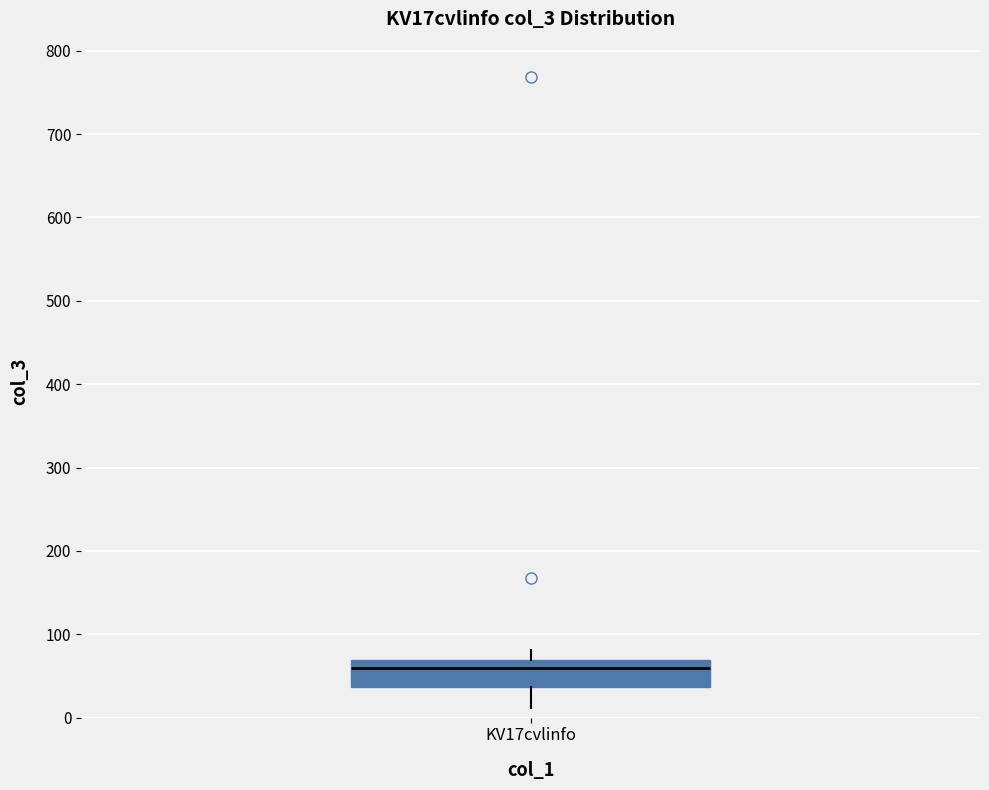

Read this box plot against the y-axis: the position of the median line, the range covered by the box, and the ends of both whiskers. The values are not printed on the chart, so give them approximately, as read against the axis.

median 60, box 40 to 70, whiskers 10 to 80